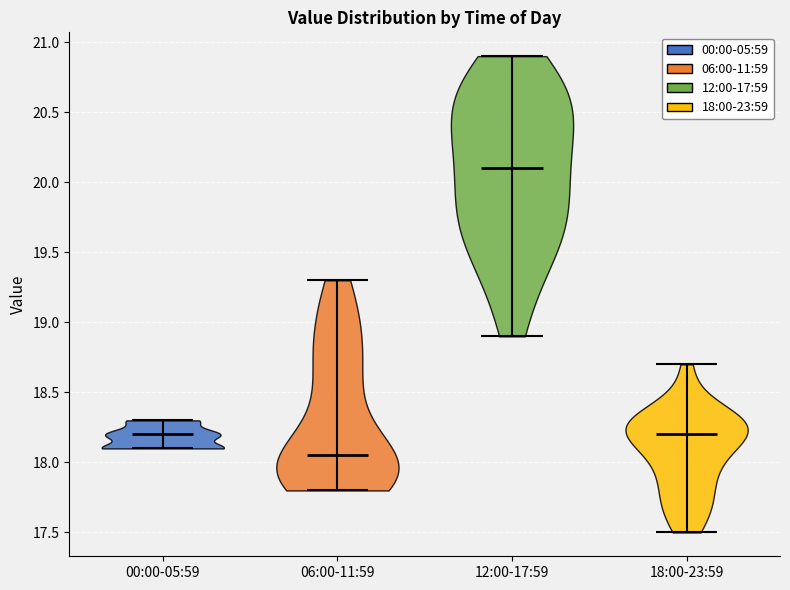

Reading left to right, read every violin against the y-axis: where its median line is, and the lowest and highest points it reaches. The values are not printed on the chart, so give them approximately, as read against the axis.

00:00-05:59: median line 18.20, lowest point 18.10, highest point 18.30
06:00-11:59: median line 18.05, lowest point 17.80, highest point 19.30
12:00-17:59: median line 20.10, lowest point 18.90, highest point 20.90
18:00-23:59: median line 18.20, lowest point 17.50, highest point 18.70